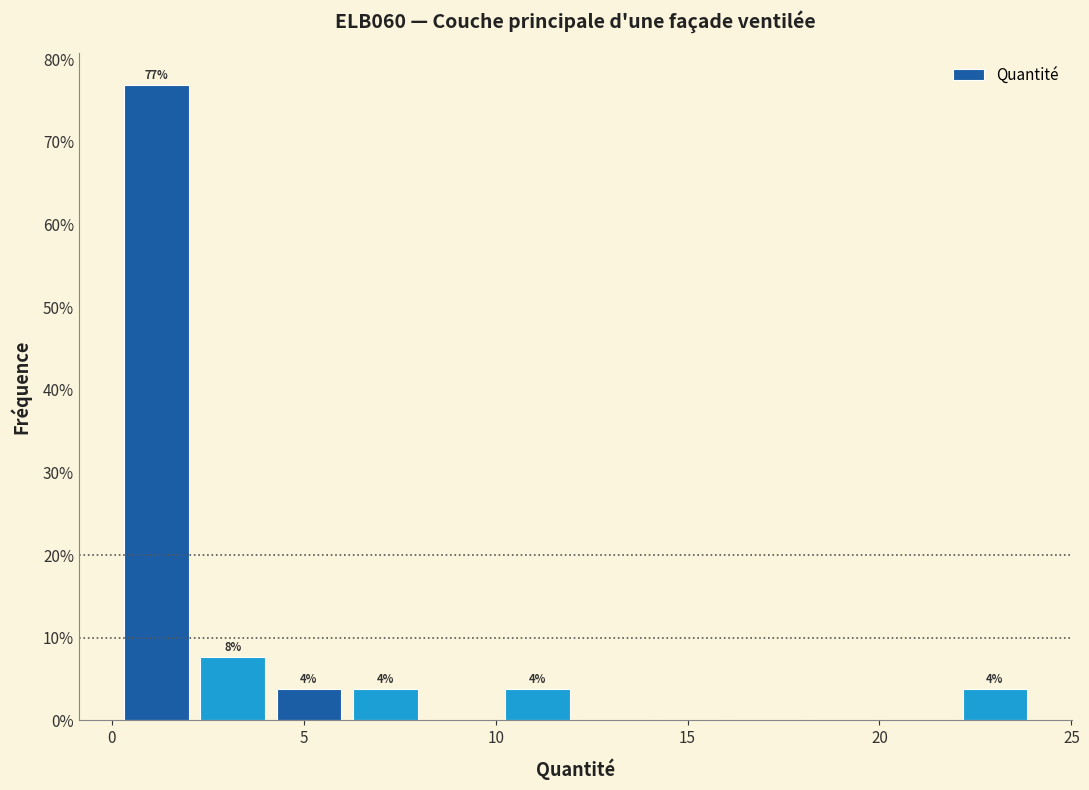

Read against the x-axis, roughly where is the centre of the tallest bar?

1.0